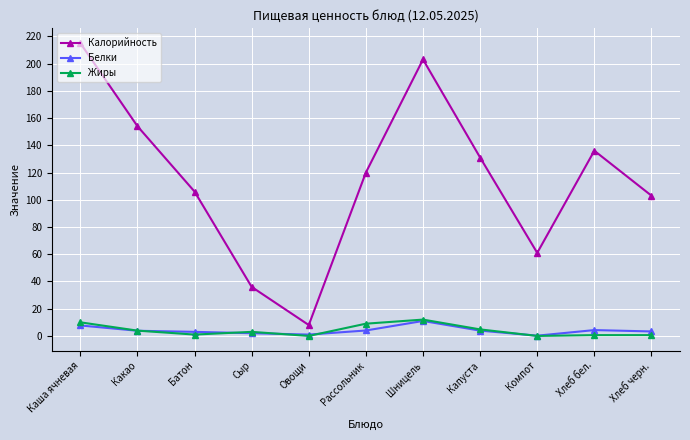

At which label does Жиры first exceed 3?

Каша ячневая